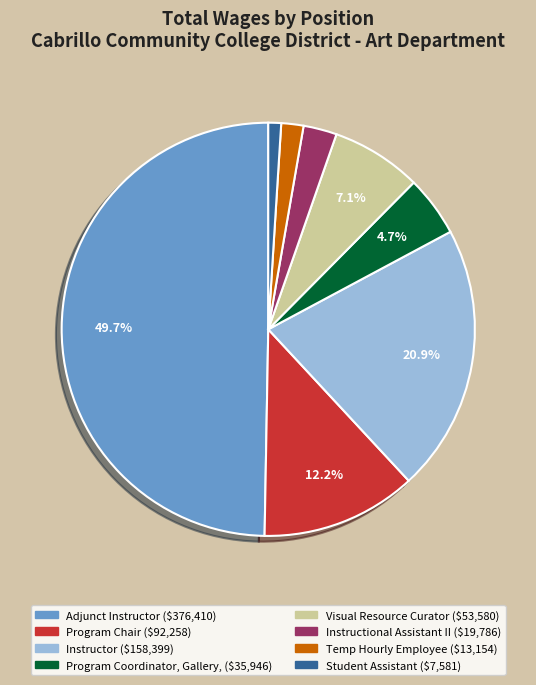

Is the sum of Student Assistant and Temp Hourly Employee greater than half?

No